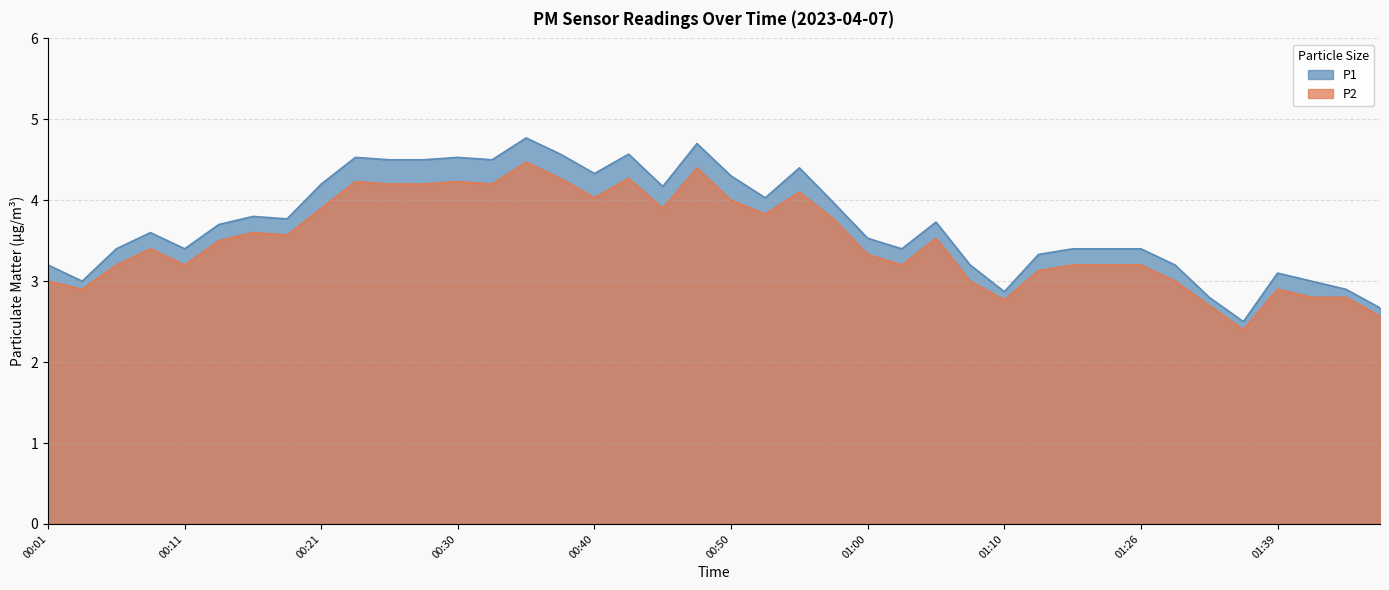

What is the difference between the highest and lowest values at 00:18?

0.2